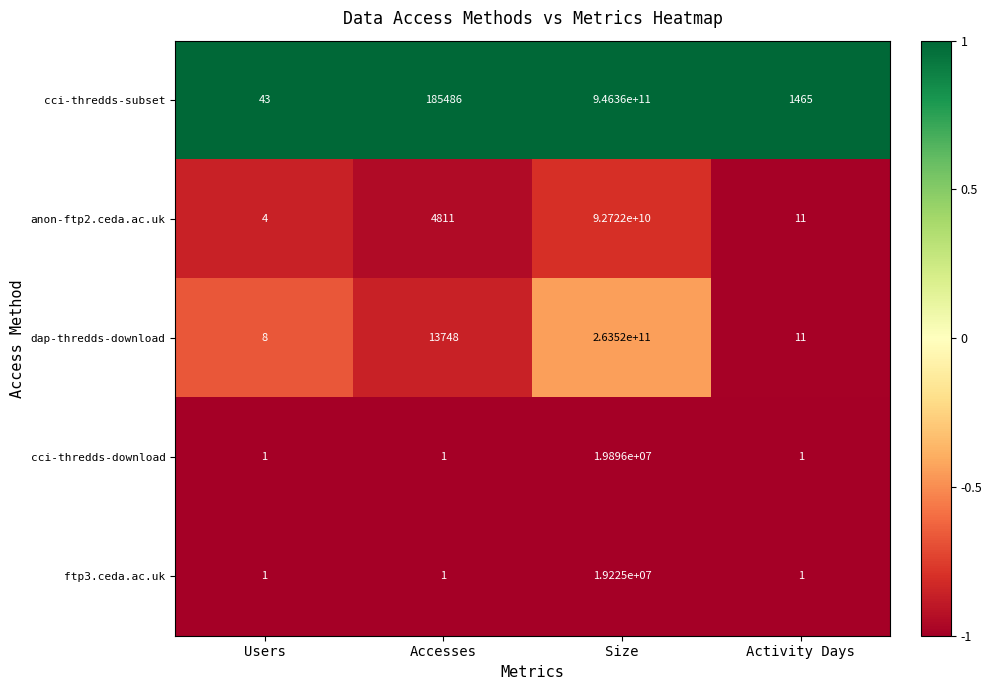

True or false: cci-thredds-subset has a value of 76 at Users.

False